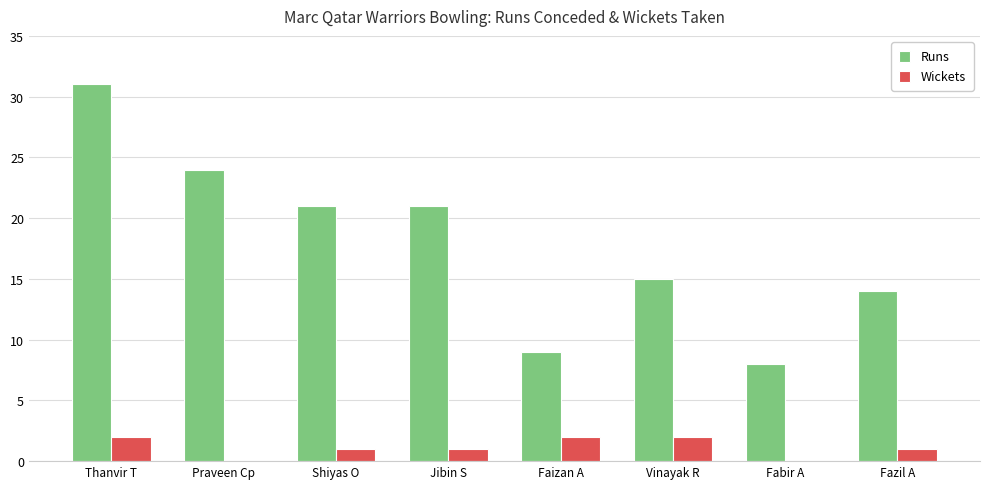

What is the sum of the Runs values at Thanvir T and Fazil A?

45